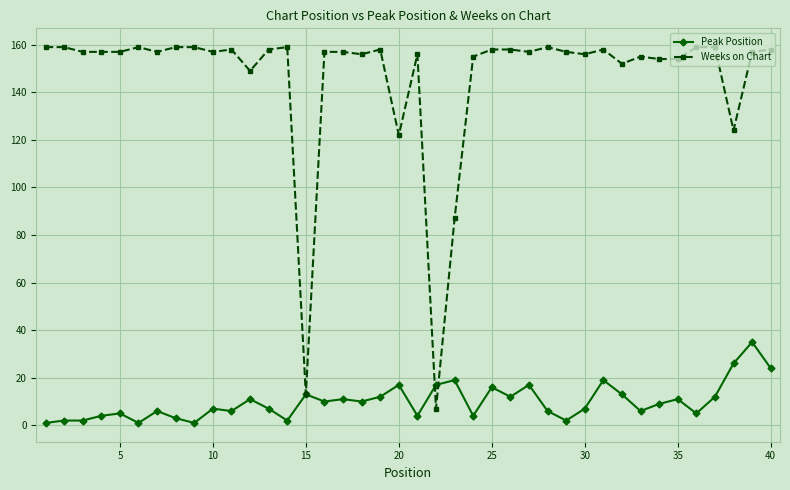

Rank the series by their maximum value, from lowest to highest.

Peak Position, Weeks on Chart